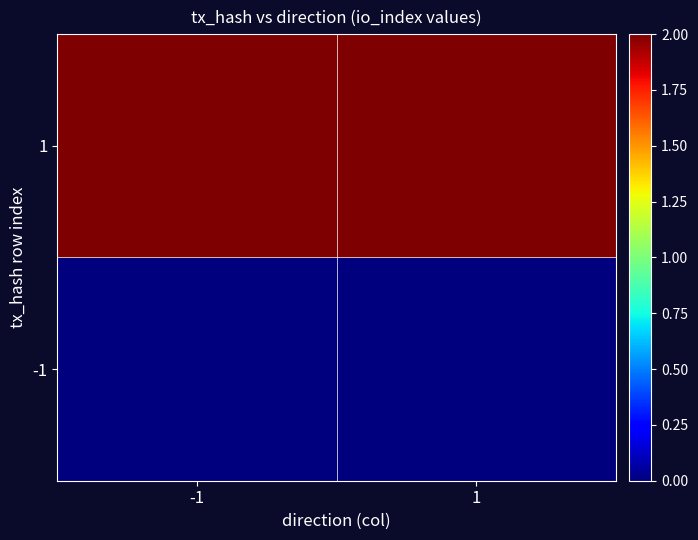

List the series in order of their peak value, lowest first.

-1, 1